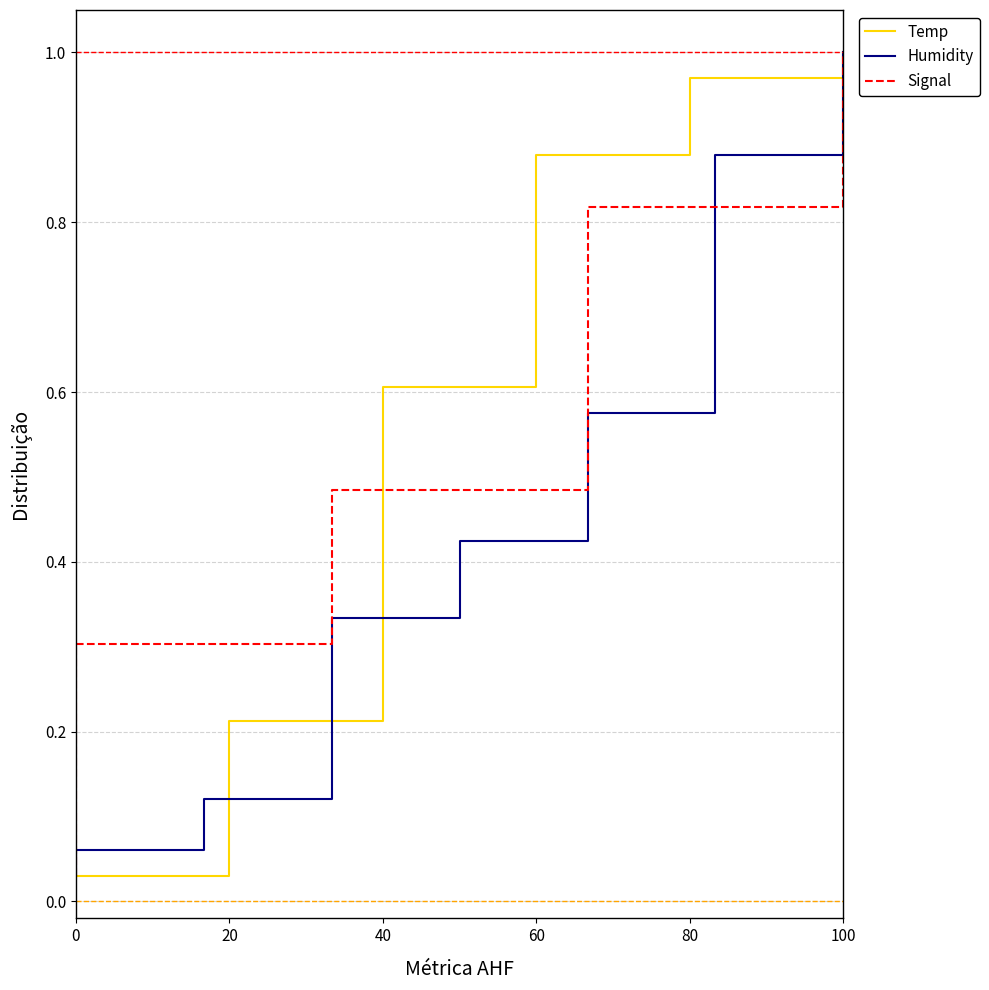

Is it true that Humidity equals 1.1 at 23?

False